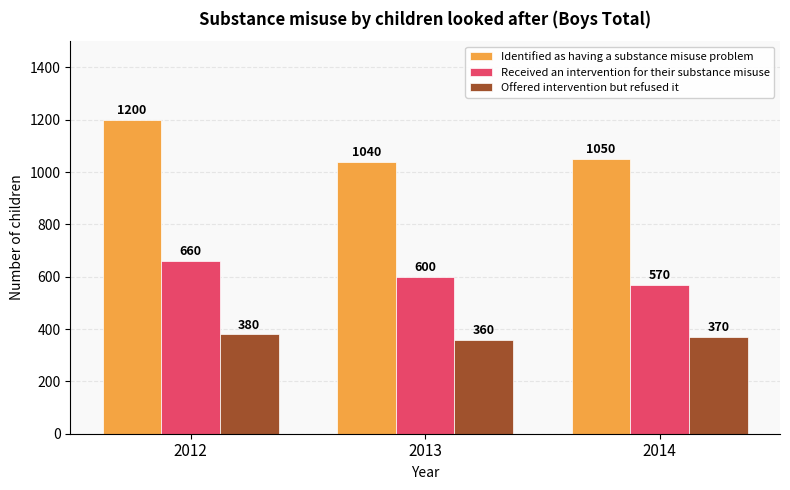

What is the sum of the Identified as having a substance misuse problem values at 2014 and 2012?

2250